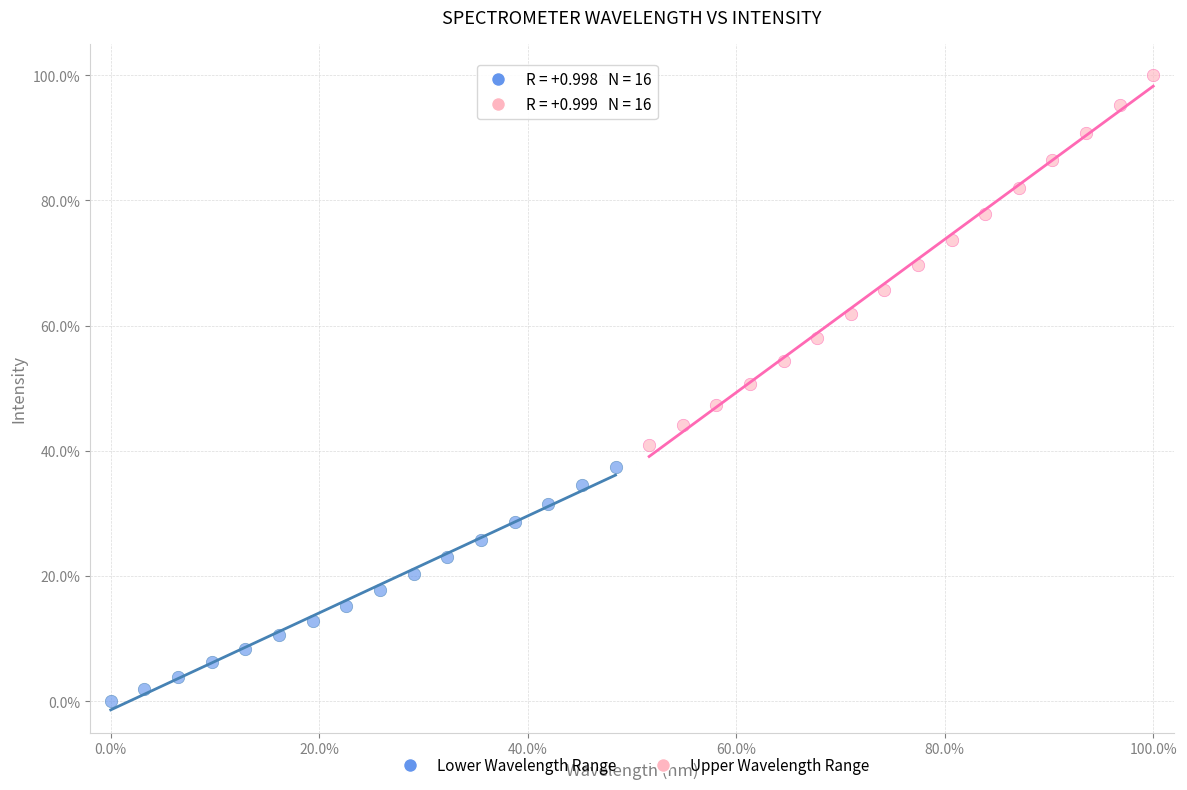

Which series has the widest spread of Y values?

Upper Wavelength Range